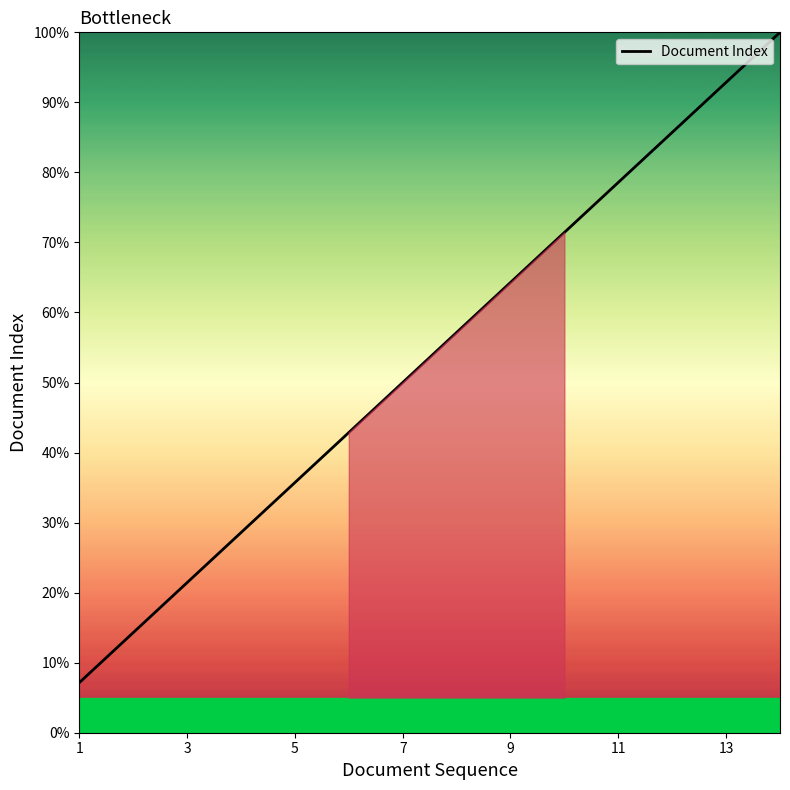

What is the minimum value shown in the chart?

7.1